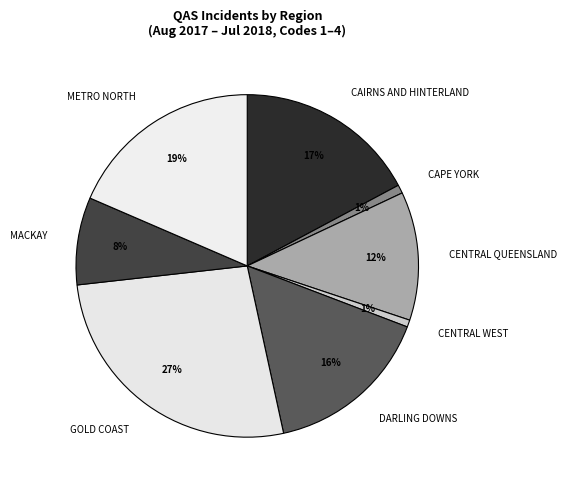

Is it true that CENTRAL WEST is 8% of the pie?

False